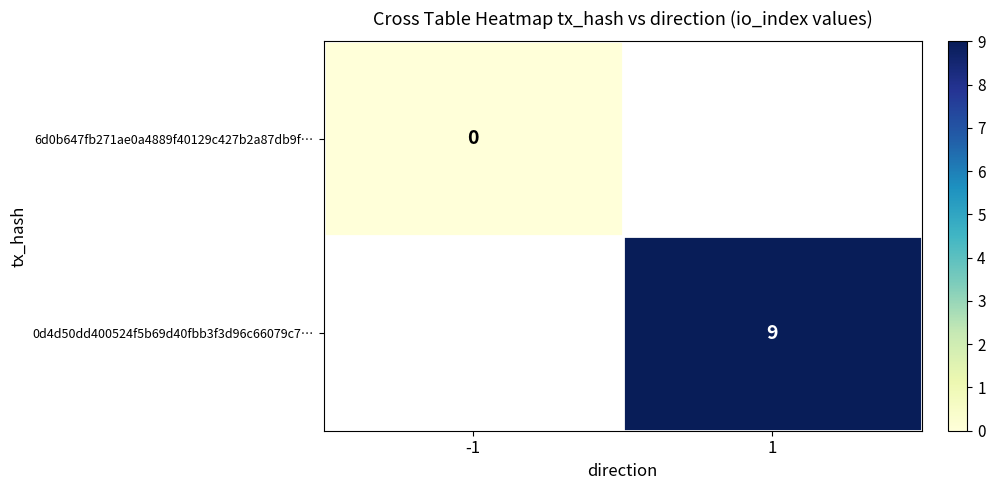

What is the maximum value shown in the chart?

9.0